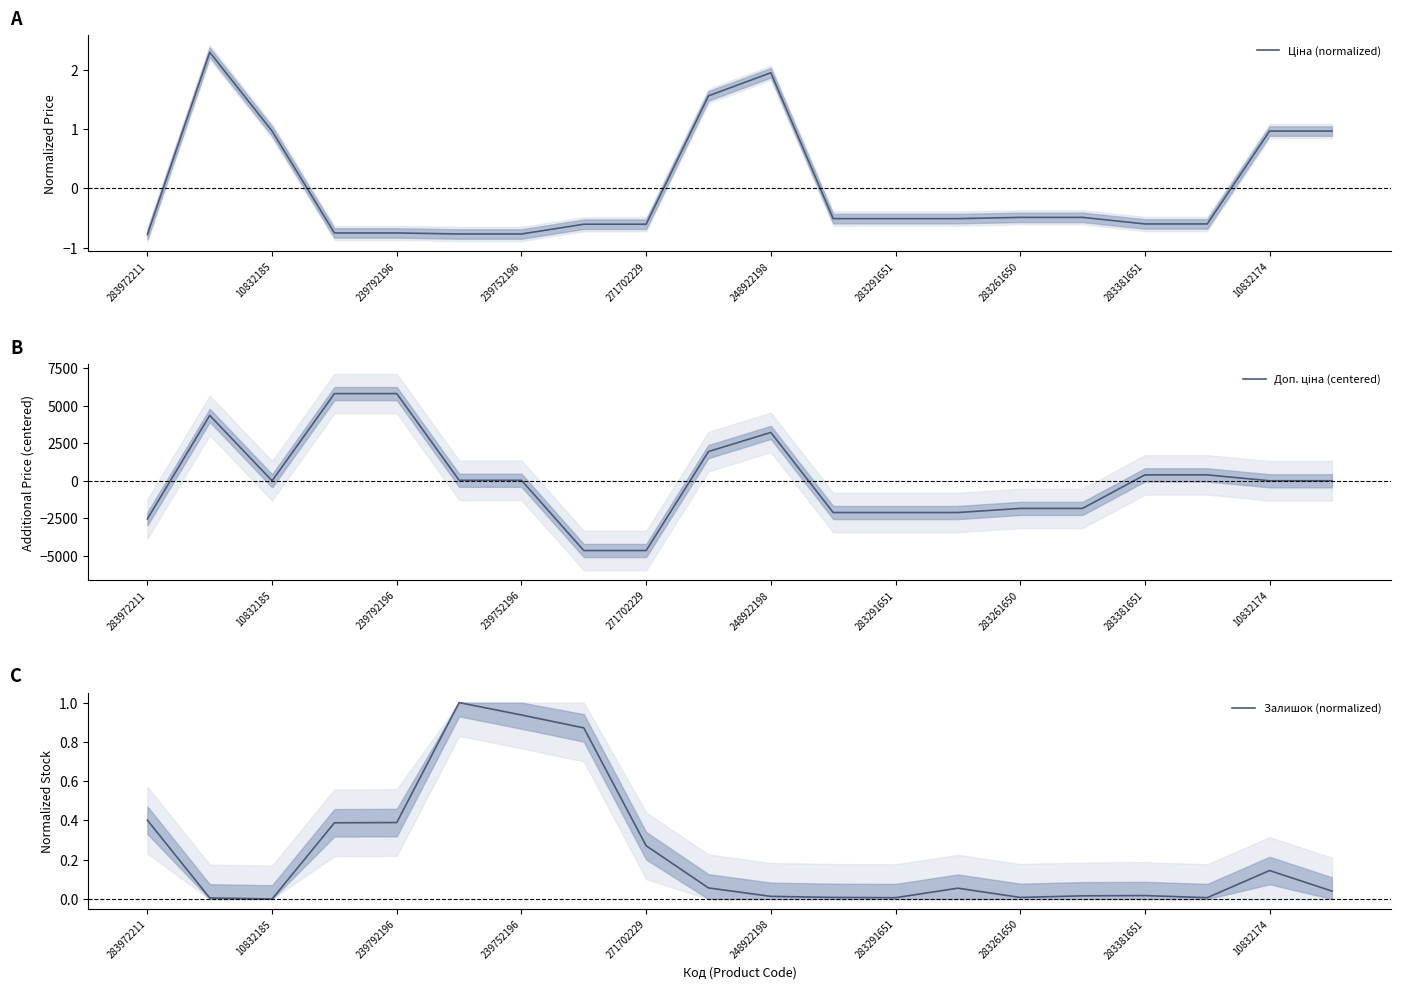

What is the label of the 17th point from the right?

239752196